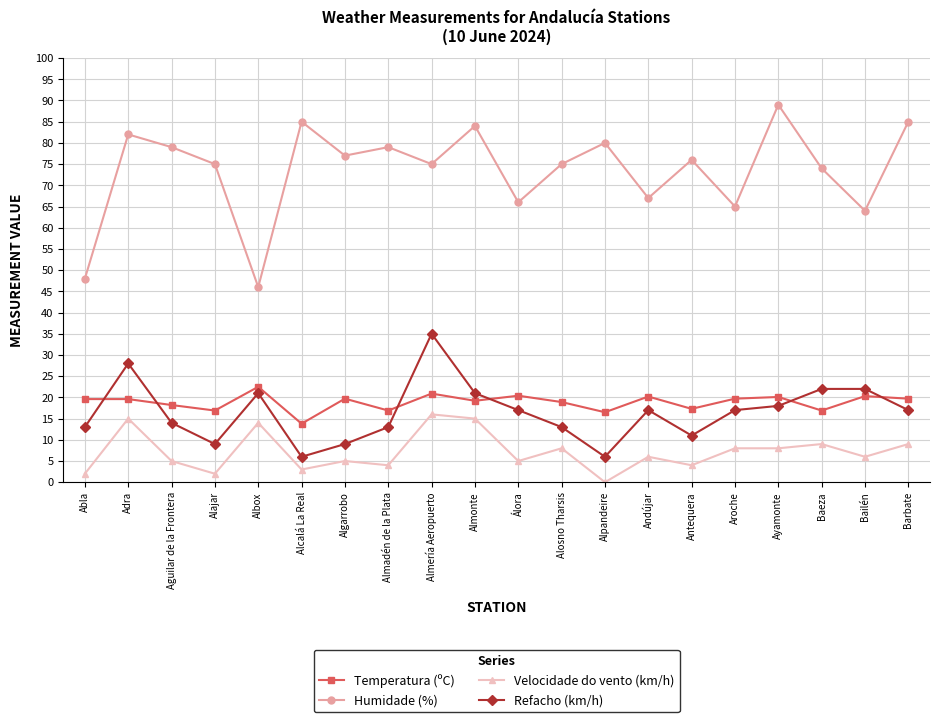

What is the approximate value of Temperatura (ºC) at Barbate?

19.7